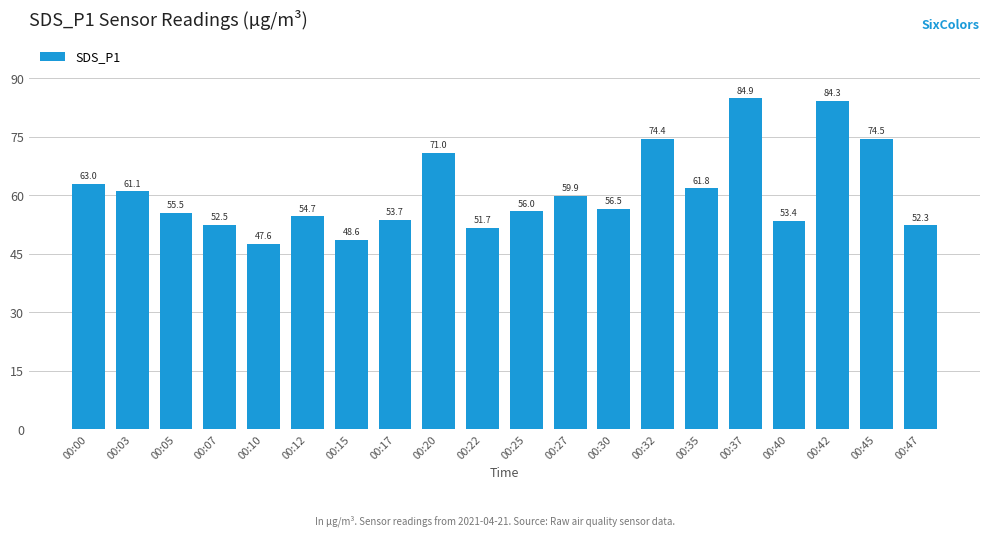

What is the greatest value displayed?

84.9